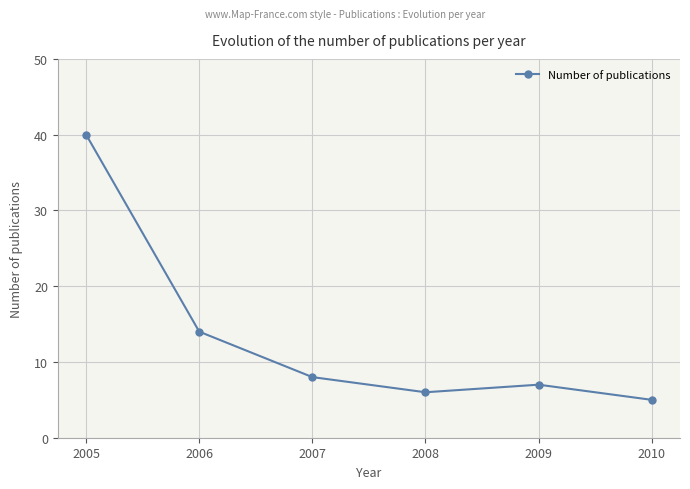

What is the value of the 3rd point from the left?

8